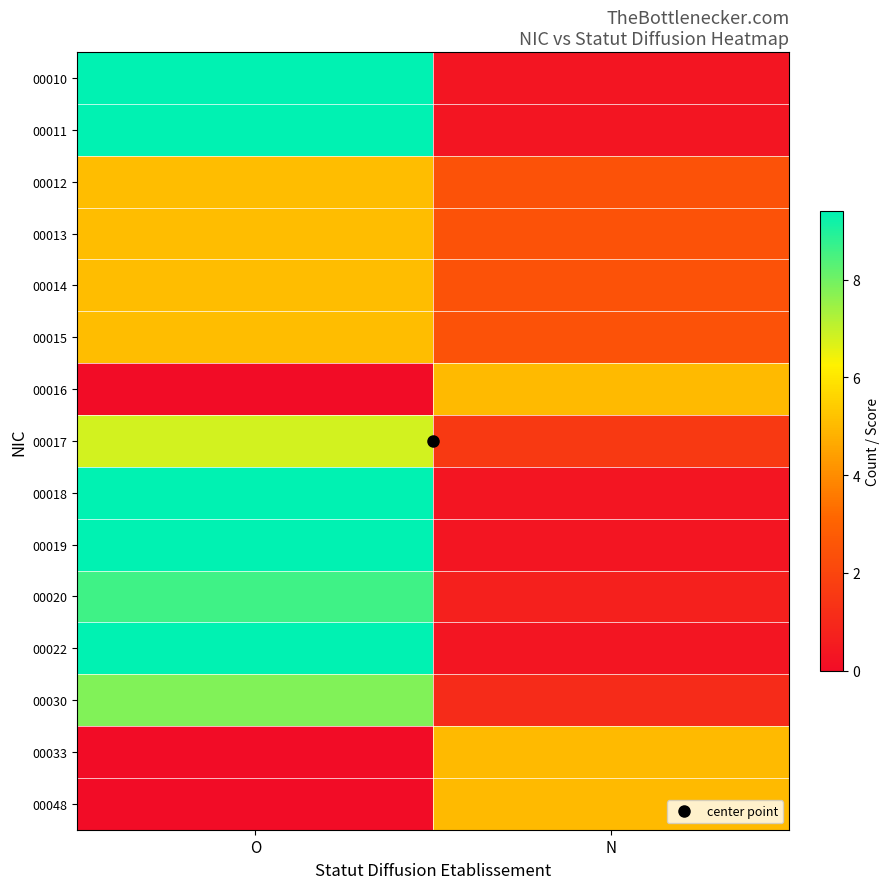

Which category has the highest value across all series?

O